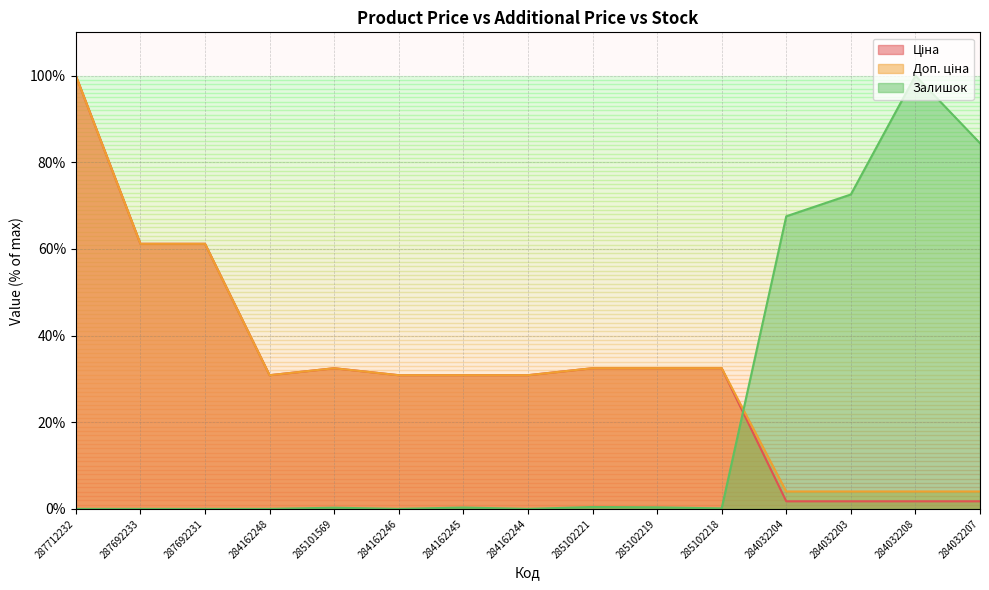

What position from the left is 284032204?

12